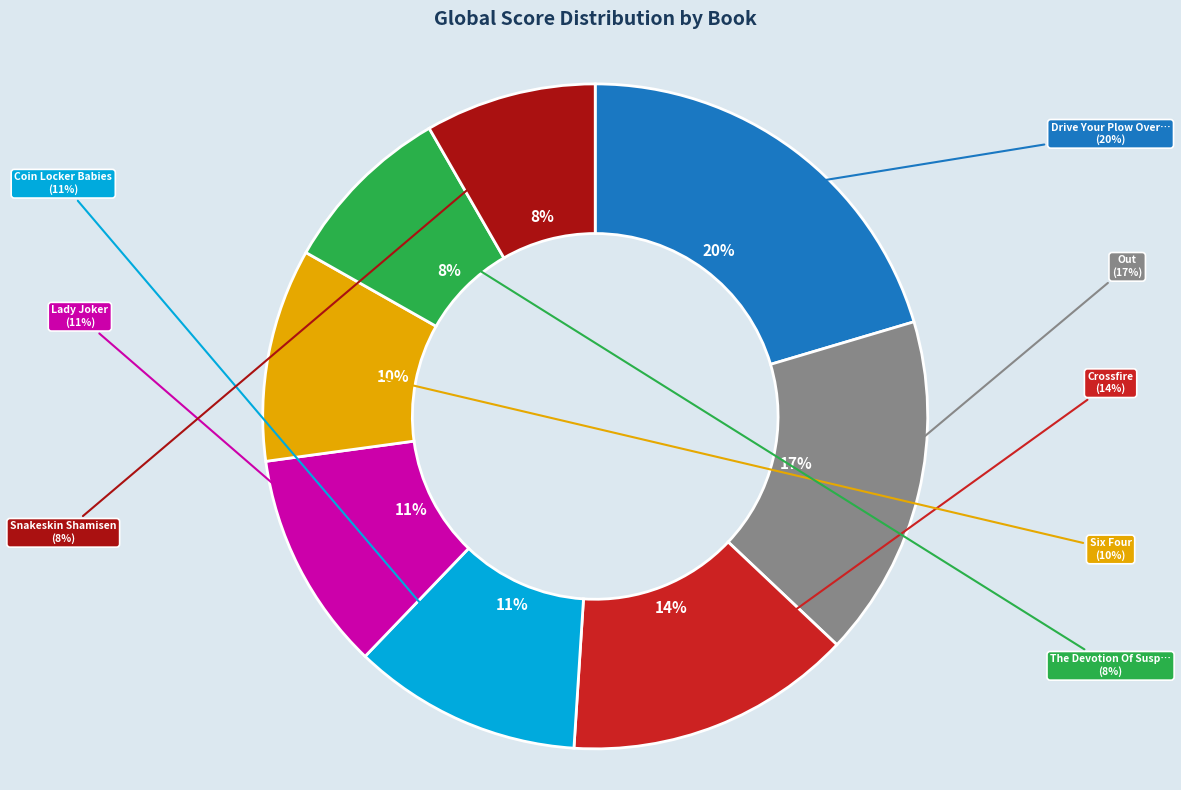

What is the change in value from The Devotion Of Suspect X to Snakeskin Shamisen?

-1